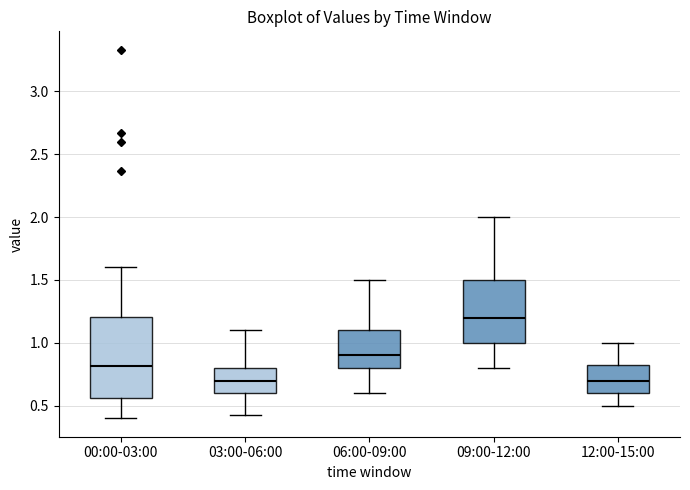

Comparing the boxes themselves (not the whiskers), which one is the tallest?

00:00-03:00